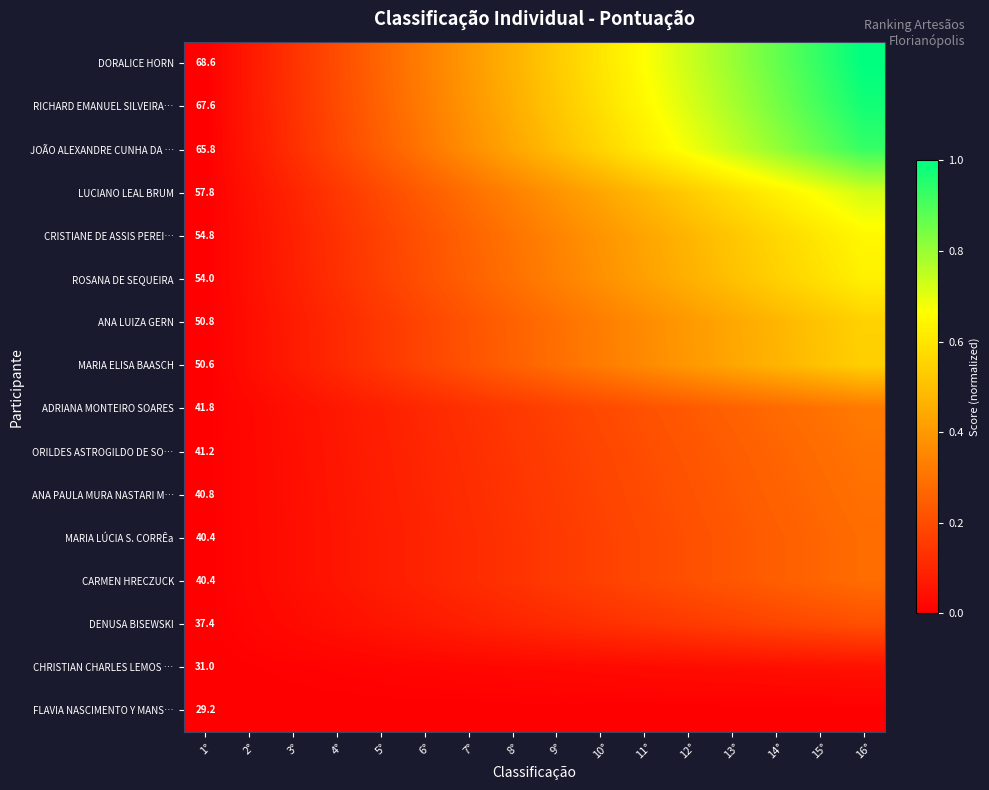

Which category has the lowest value in the CHRISTIAN CHARLES LEMOS … series?

1°